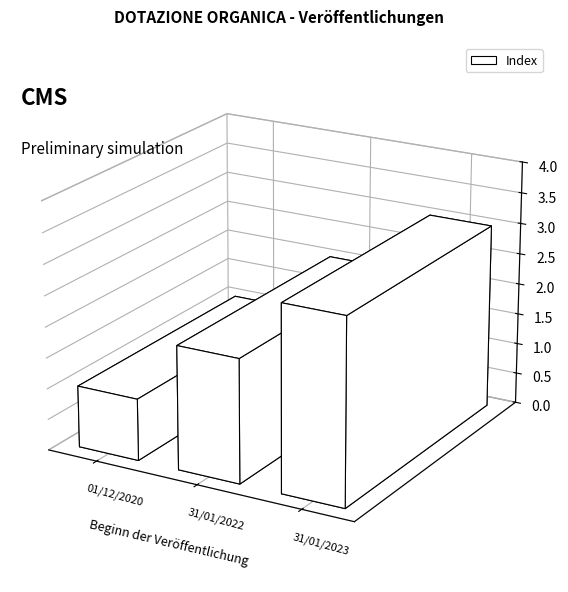

Rank the categories by value from lowest to highest.

01/12/2020, 31/01/2022, 31/01/2023